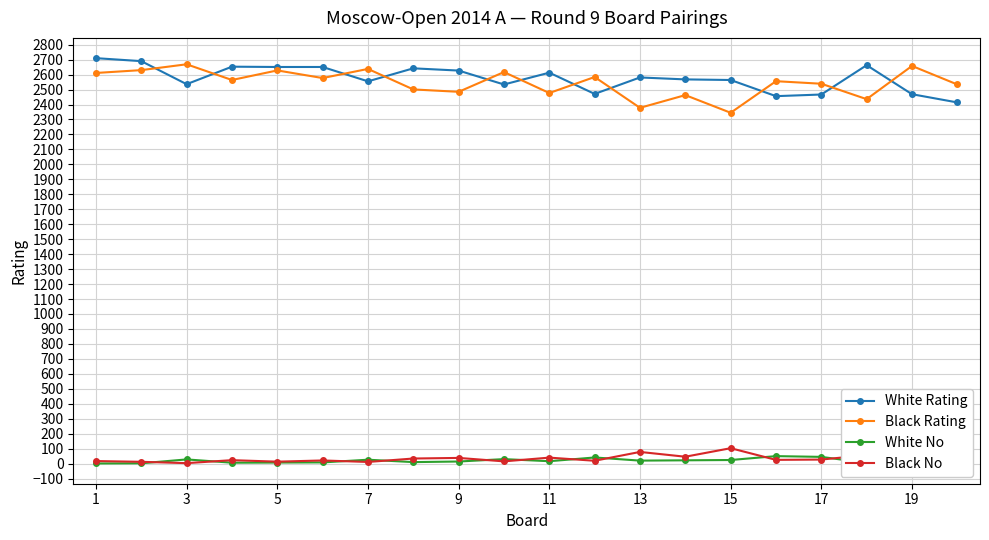

What is the minimum value for Black Rating?

2345